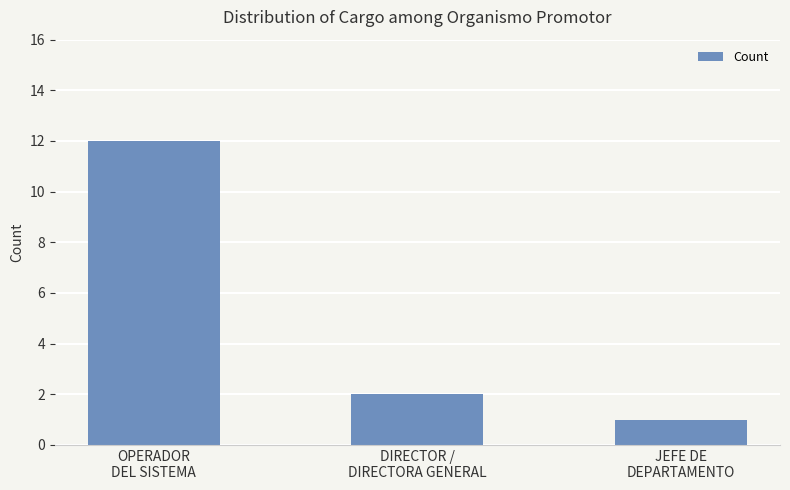

Reading left to right, transcribe all the data shown in this chart.

12	2	1